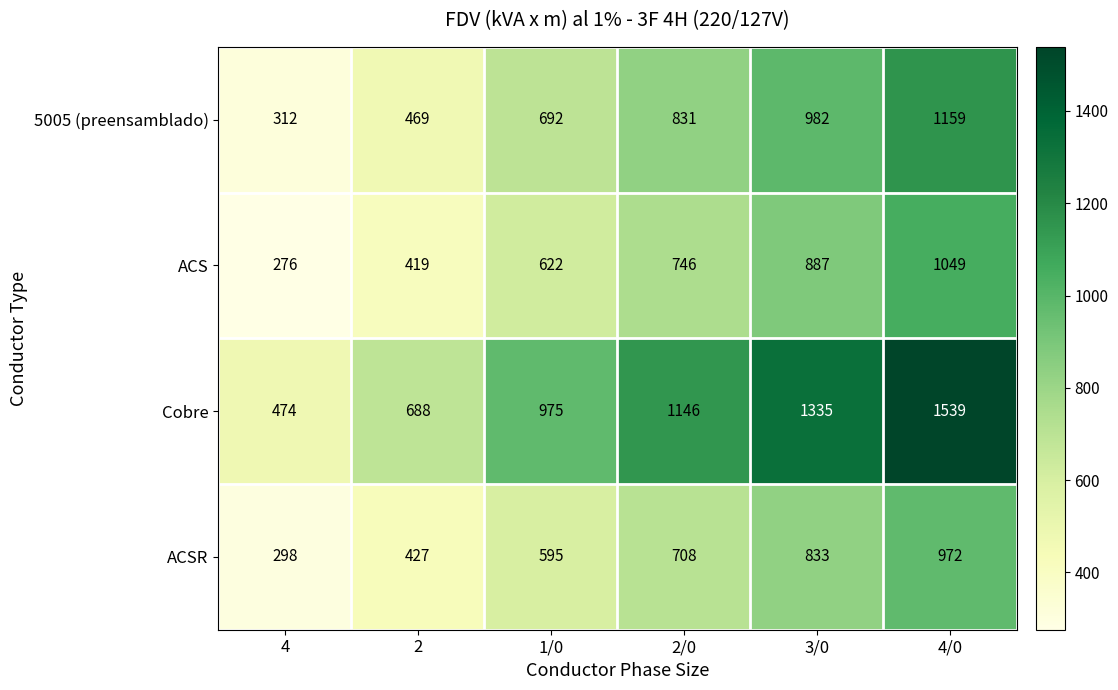

What is the minimum value shown in the chart?

276